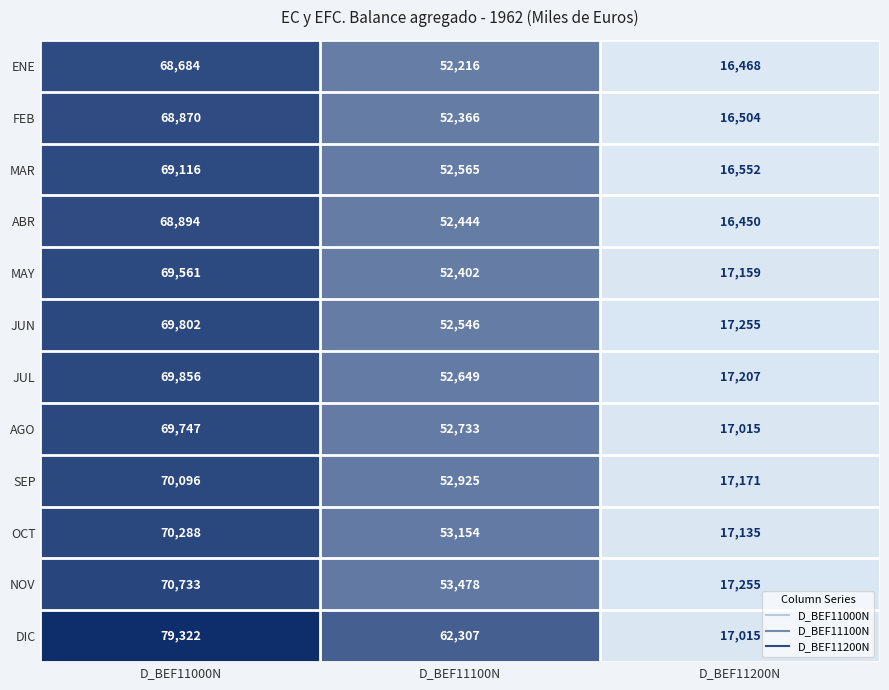

Which series has the largest total across all categories?

DIC